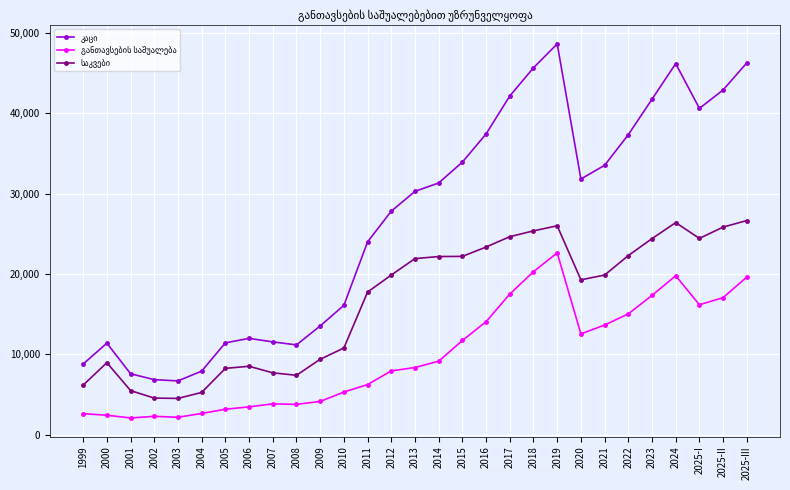

What is the spread (max minus min) of values at 2007?

7707.0